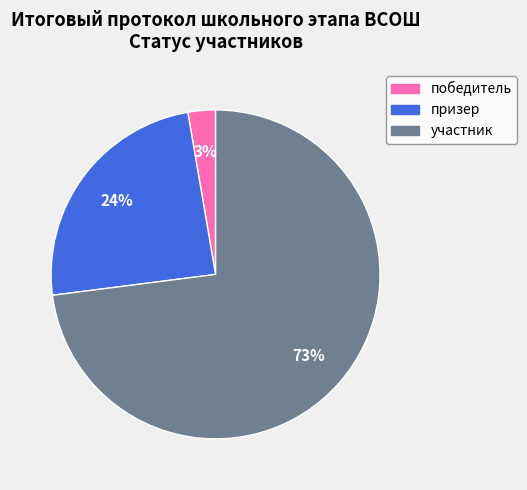

What is the ratio of the value at участник to the value at призер?

3.0